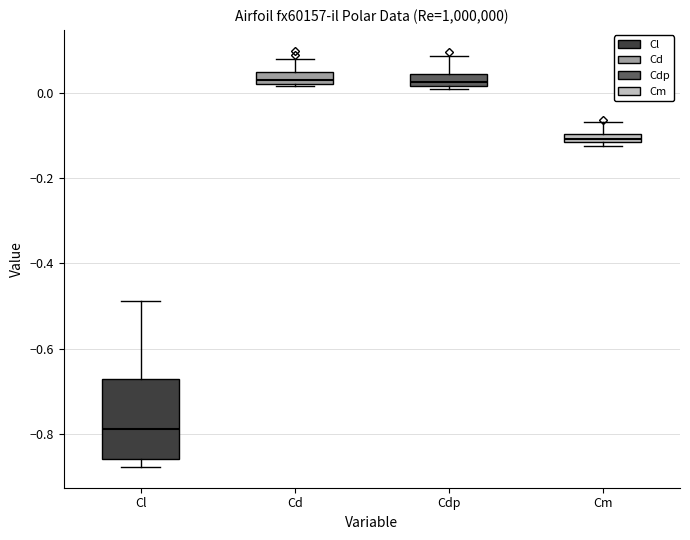

Which box has the lowest median line?

Cl